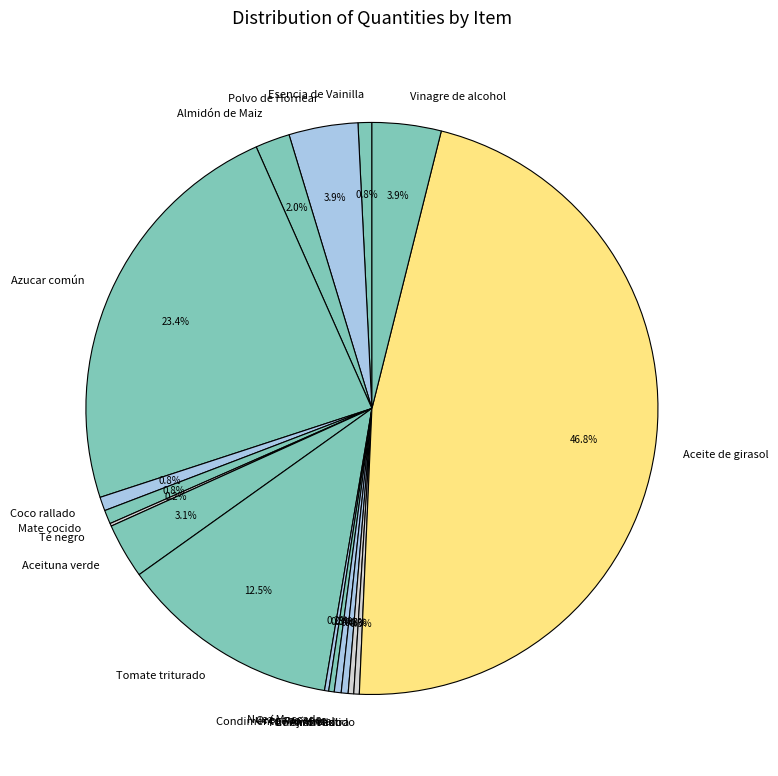

Between Ají molido and Almidón de Maiz, which is larger?

Almidón de Maiz